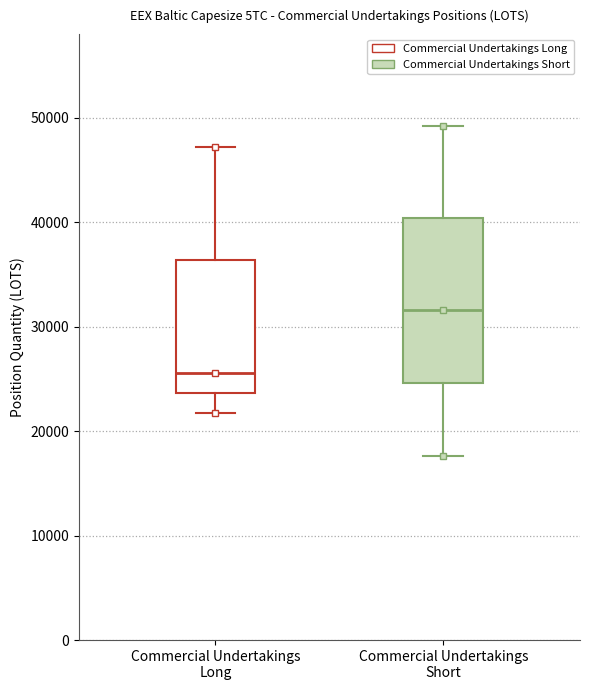

Which box's median line is the highest?

Commercial Undertakings Short